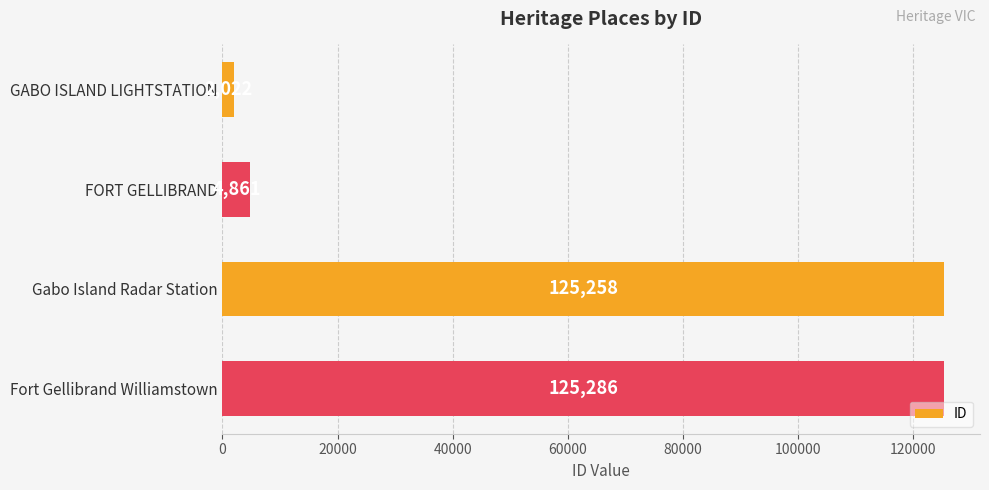

Does the chart contain stacked bars?

No